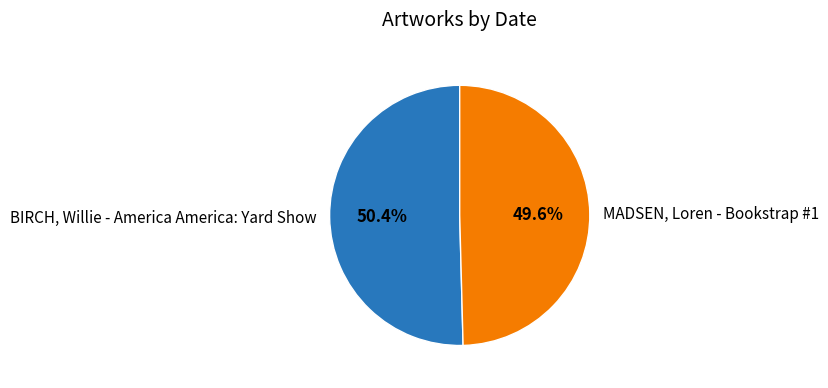

Rank the categories by value from highest to lowest.

BIRCH, Willie - America America: Yard Show, MADSEN, Loren - Bookstrap #1